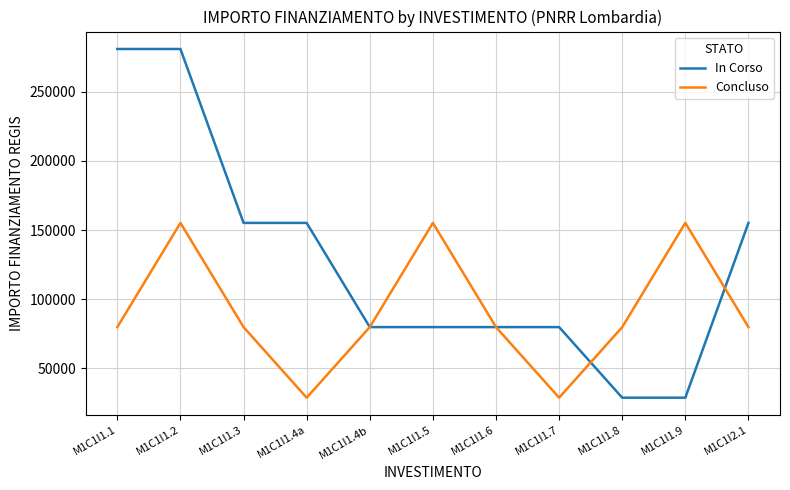

What is the lowest value of the Concluso series?

28902